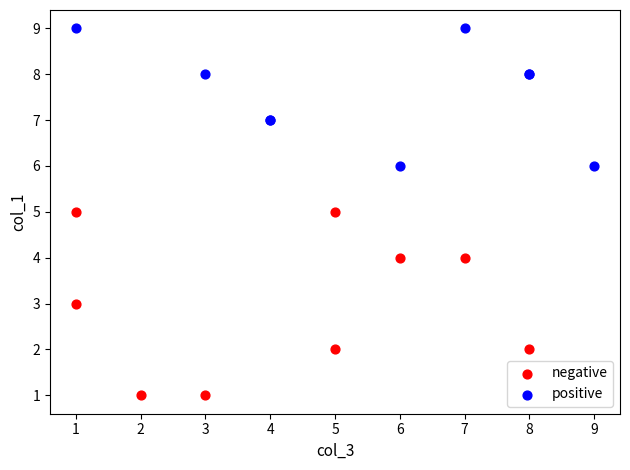

Which series reaches the maximum Y coordinate?

positive